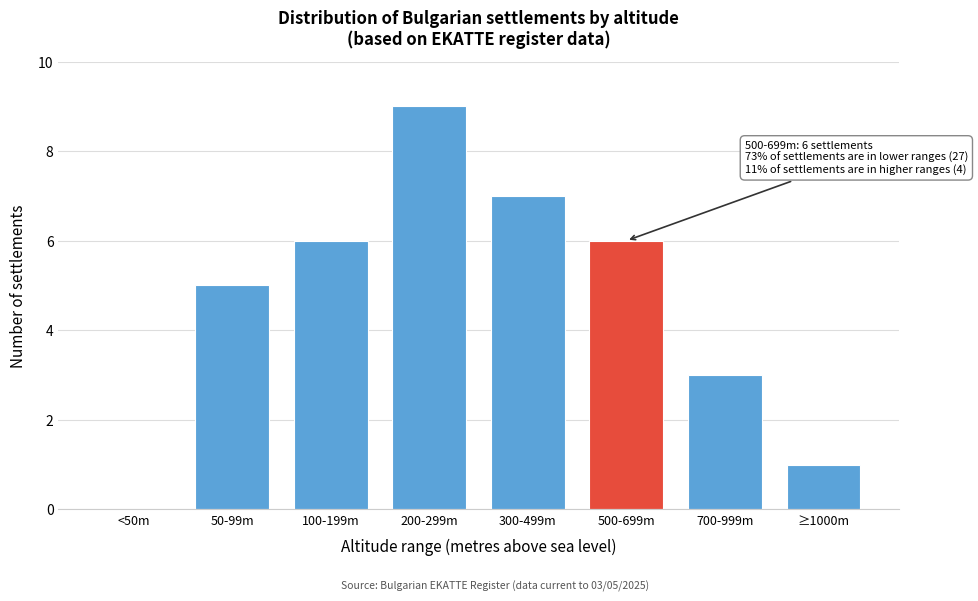

Reading right to left, what are all the values shown in this chart?

≥1000m=1	700-999m=3	500-699m=6	300-499m=7	200-299m=9	100-199m=6	50-99m=5	<50m=0